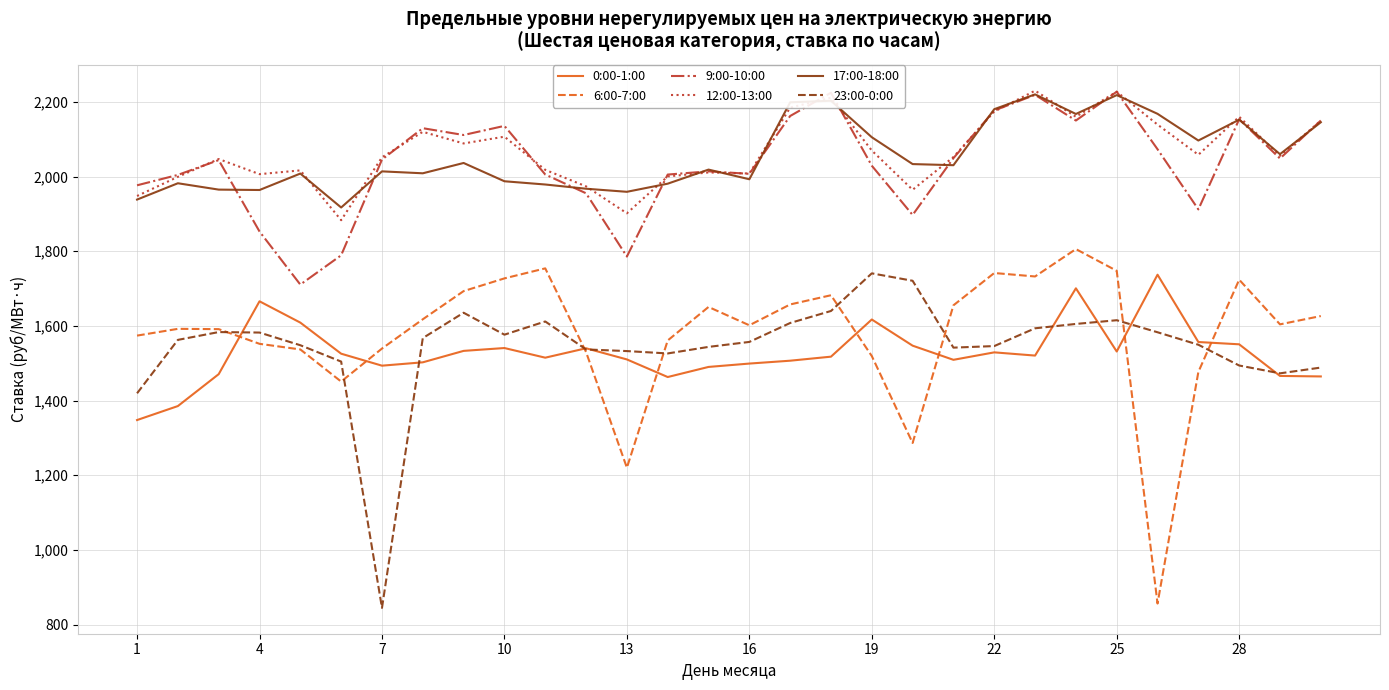

What is the difference between the maximum and minimum values in the 12:00-13:00 series?

347.0